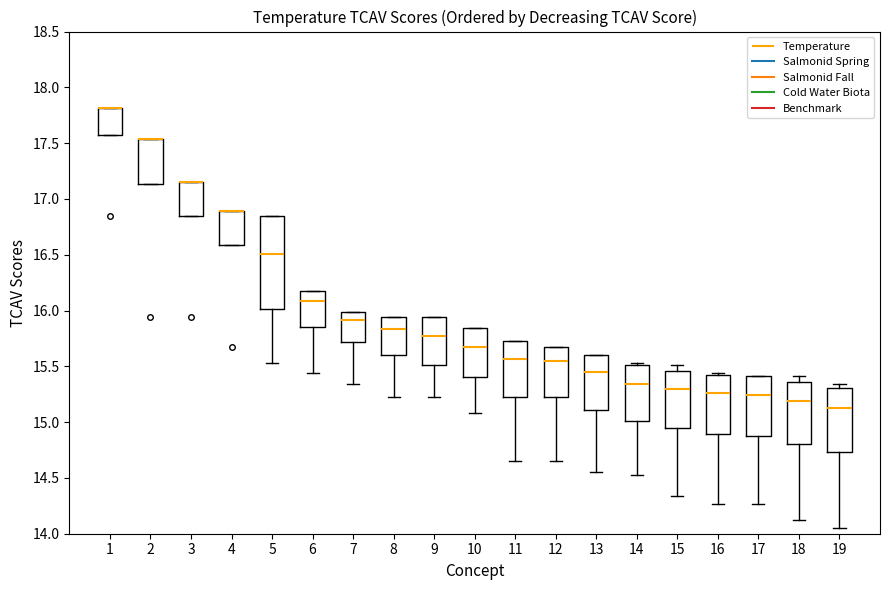

Reading left to right, transcribe this box plot: for each box, give where its median line is, the range the box spans, and where its two whiskers end, as read against the y-axis. The values are not printed on the chart, so give them approximately, as read against the axis.

1: median 17.80 (drawn on the box's upper edge), box 17.60 to 17.80, whiskers 17.60 to 17.80
2: median 17.55 (drawn on the box's upper edge), box 17.15 to 17.55, whiskers 17.15 to 17.55
3: median 17.15 (drawn on the box's upper edge), box 16.85 to 17.15, whiskers 16.85 to 17.15
4: median 16.90 (drawn on the box's upper edge), box 16.60 to 16.90, whiskers 16.60 to 16.90
5: median 16.50, box 16.00 to 16.85, whiskers 15.55 to 16.85
6: median 16.10, box 15.85 to 16.20, whiskers 15.45 to 16.20
7: median 15.90, box 15.70 to 16.00, whiskers 15.35 to 16.00
8: median 15.85, box 15.60 to 15.95, whiskers 15.20 to 15.95
9: median 15.75, box 15.50 to 15.95, whiskers 15.20 to 15.95
10: median 15.70, box 15.40 to 15.85, whiskers 15.10 to 15.85
11: median 15.55, box 15.20 to 15.70, whiskers 14.65 to 15.70
12: median 15.55, box 15.20 to 15.70, whiskers 14.65 to 15.70
13: median 15.45, box 15.10 to 15.60, whiskers 14.55 to 15.60
14: median 15.35, box 15.00 to 15.50, whiskers 14.55 to 15.55
15: median 15.30, box 14.95 to 15.45, whiskers 14.35 to 15.50
16: median 15.25, box 14.90 to 15.40, whiskers 14.25 to 15.45
17: median 15.25, box 14.90 to 15.40, whiskers 14.25 to 15.40
18: median 15.20, box 14.80 to 15.35, whiskers 14.10 to 15.40
19: median 15.15, box 14.75 to 15.30, whiskers 14.05 to 15.35